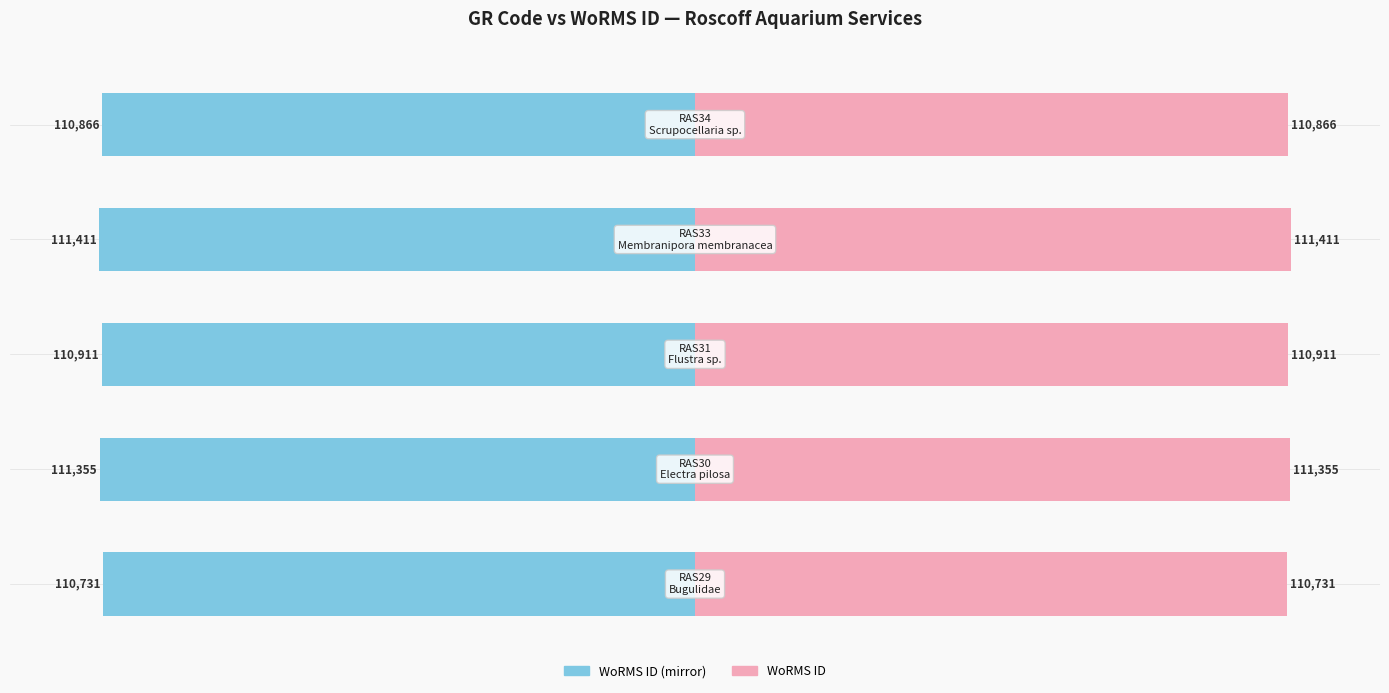

Rank the series by their maximum value, from lowest to highest.

WoRMS ID (left), WoRMS ID (right)